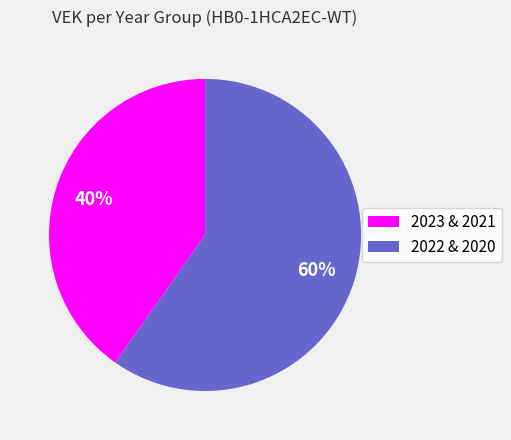

Rank the categories by value from lowest to highest.

2023 & 2021, 2022 & 2020